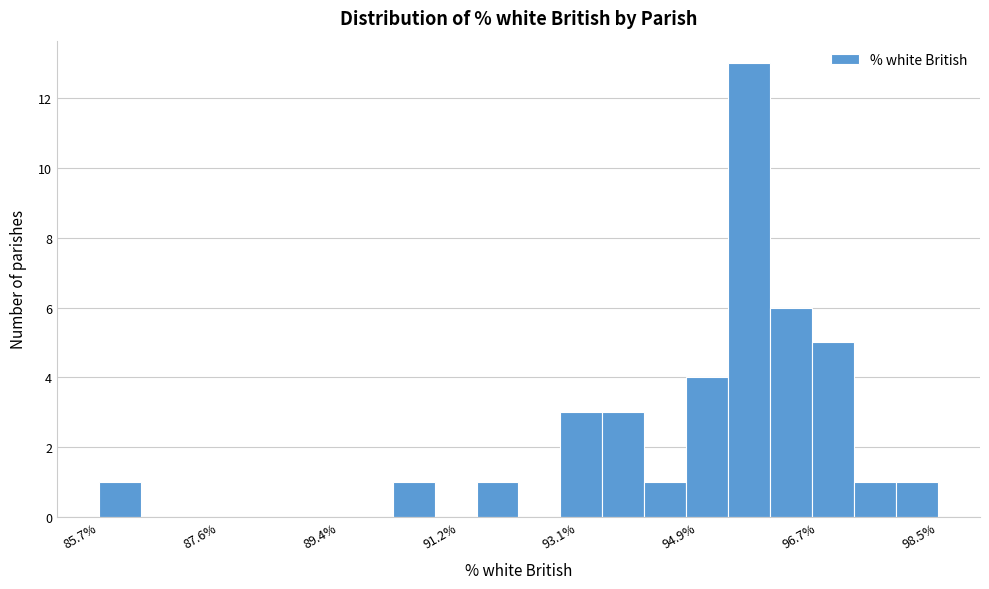

Around what value on the x-axis is the tallest bar? Give the approximate position of its centre, as read against the axis.

95.6